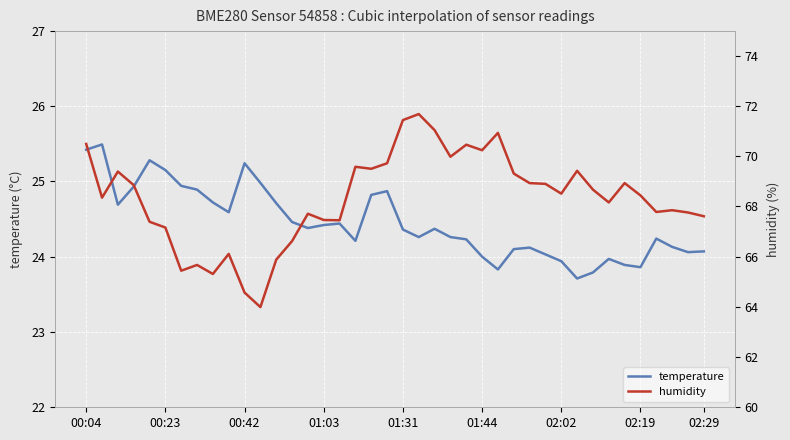

The value of temperature at 02:29 is 24.1. True or false?

True